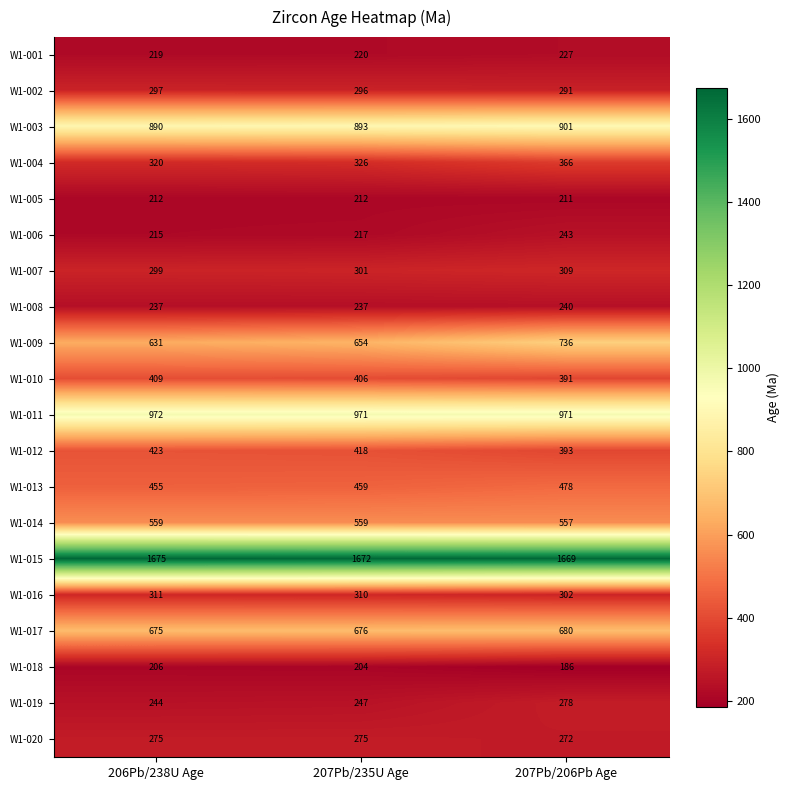

What is the maximum value for W1-002?

297